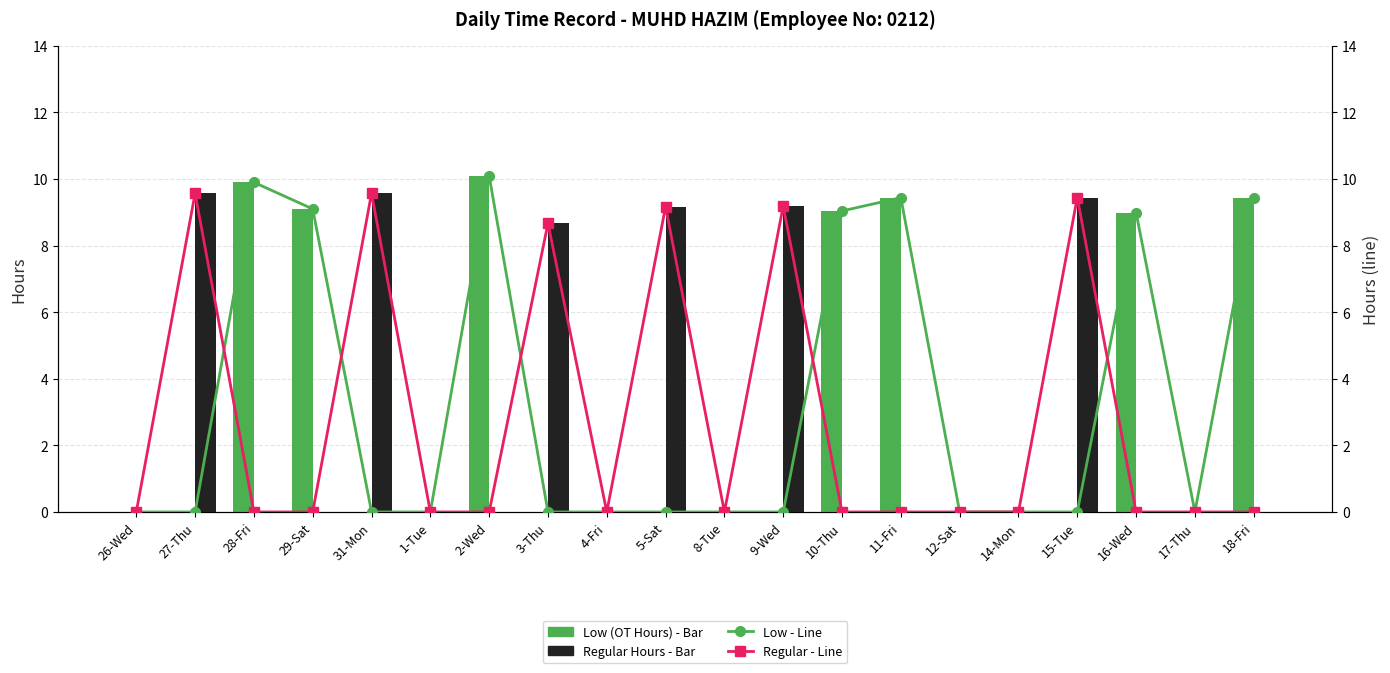

What position from the left is 5-Sat?

10